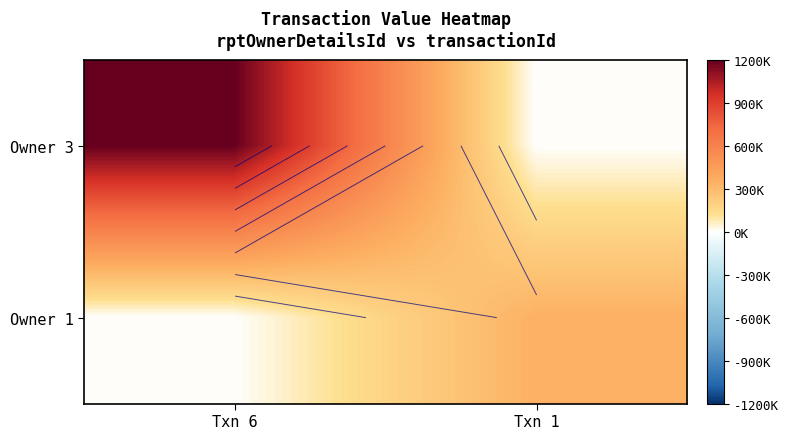

What is the difference between the Owner 3 values at Txn 6 and Txn 1?

1195839